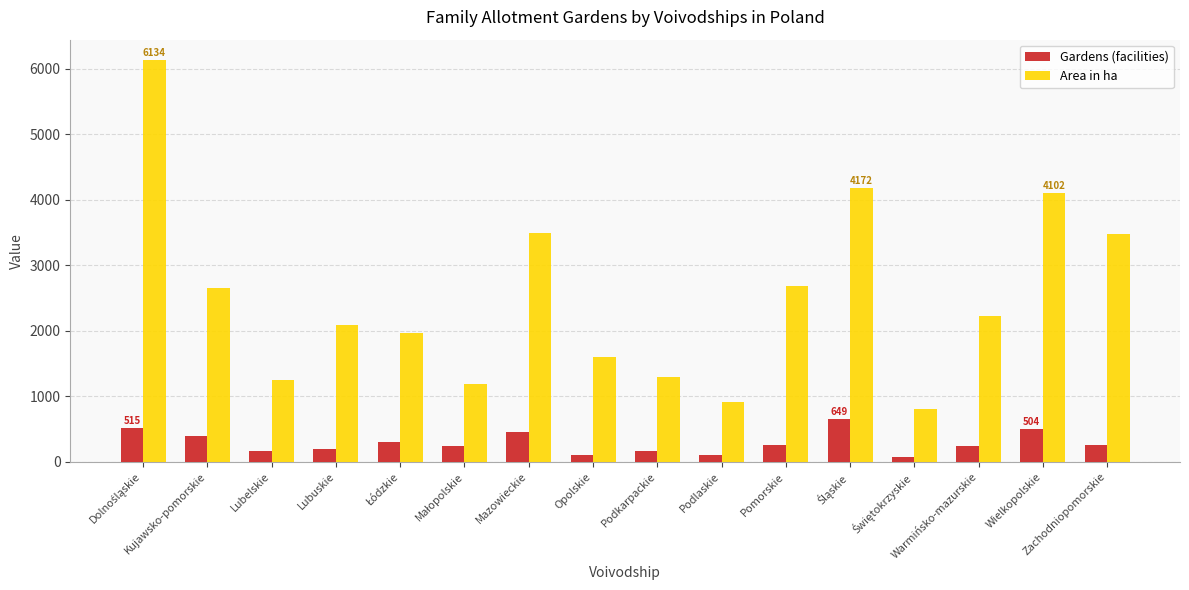

Count the number of data series in this chart.

2